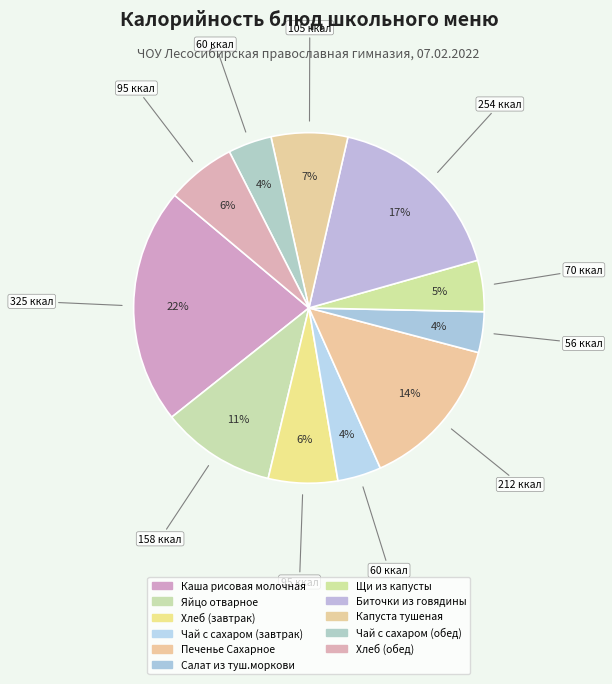

To the nearest percent, what is the combined percentage of Чай с сахаром (обед) and Капуста тушеная?

11%